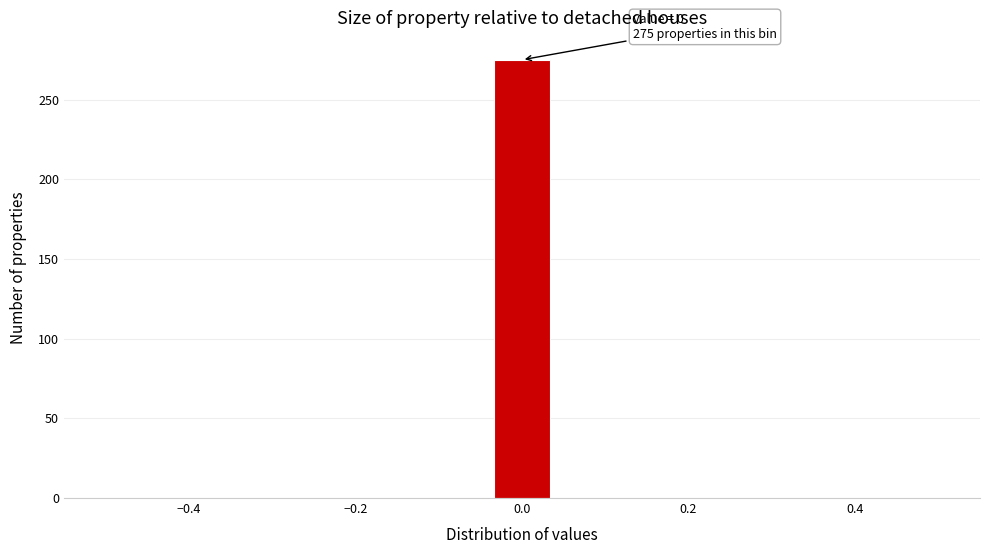

Around what value on the x-axis is the tallest bar? Give the approximate position of its centre, as read against the axis.

0.00